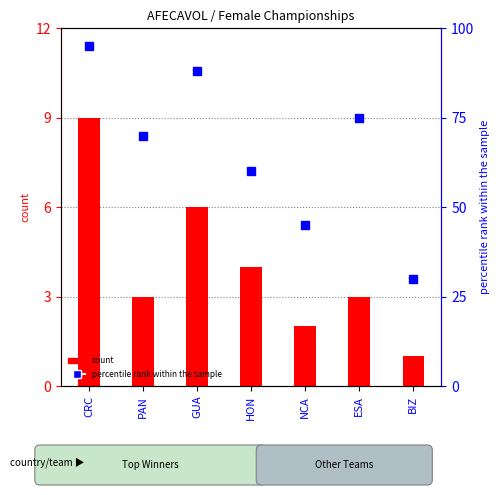

How many series are shown in this chart?

2